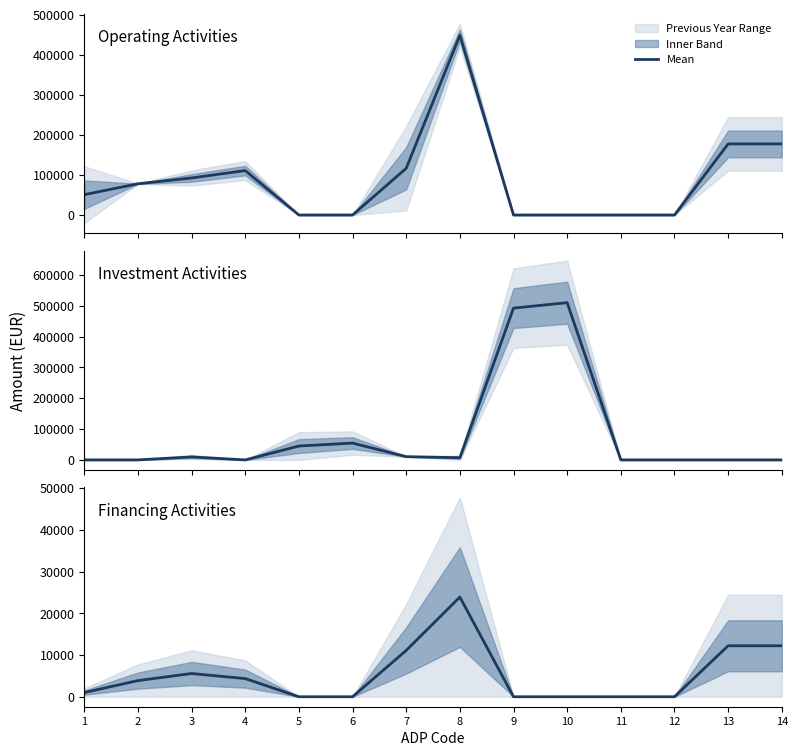

Rank the categories by value from lowest to highest.

5, 6, 9, 10, 11, 12, 1, 2, 4, 3, 7, 13, 14, 8